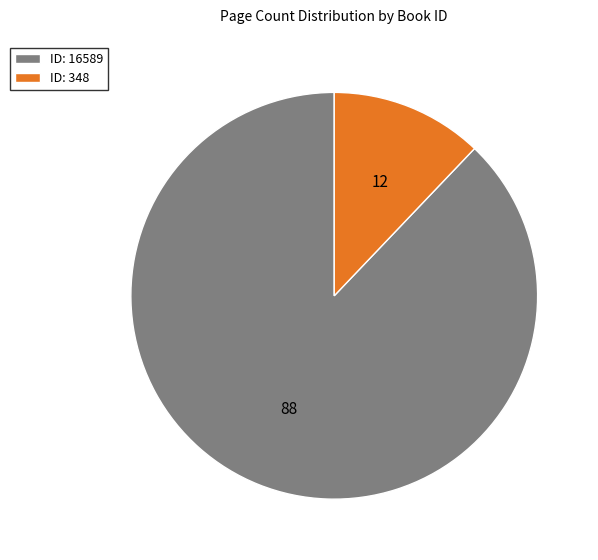

Rank the categories by value from highest to lowest.

ID: 16589, ID: 348